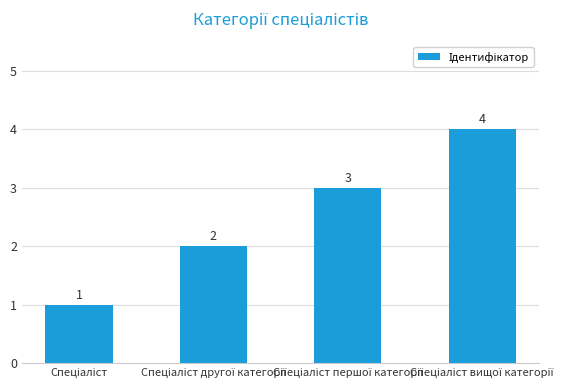

What is the sum of all values?

10